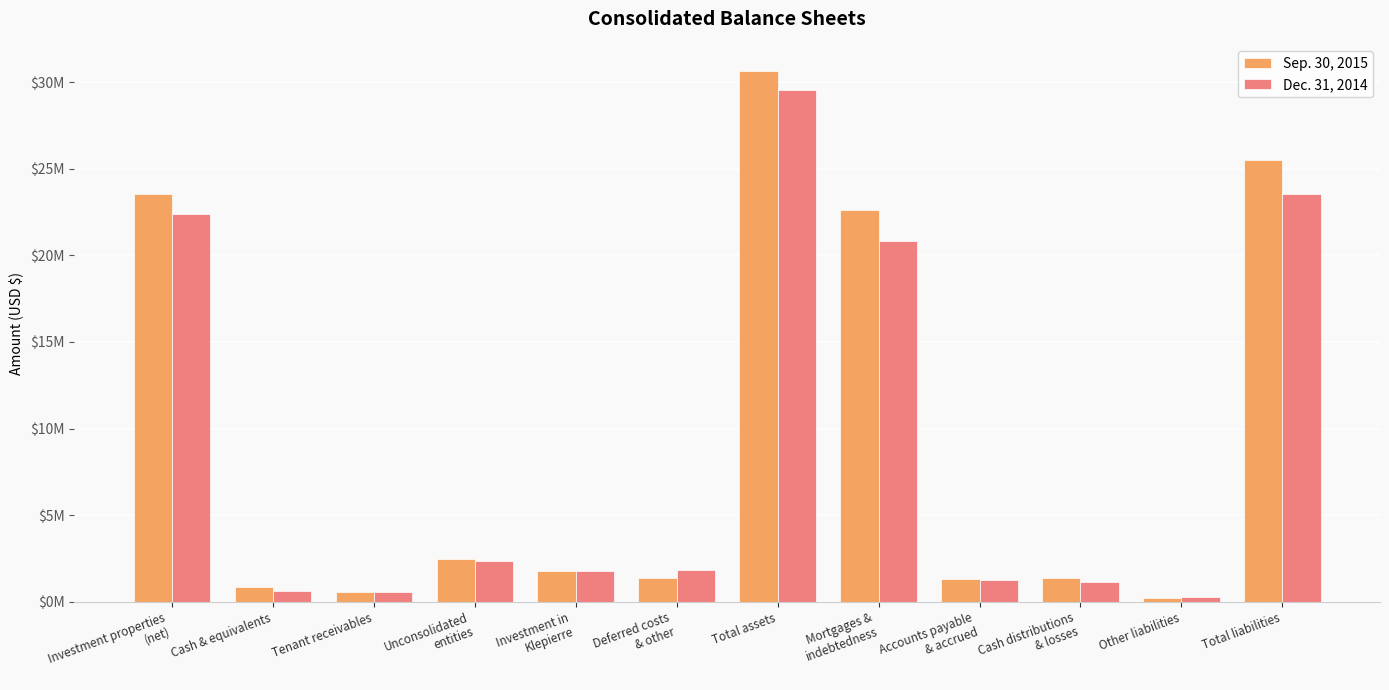

Is the value of Sep. 30, 2015 at Total liabilities greater than the value of Dec. 31, 2014 at Deferred costs
& other?

Yes